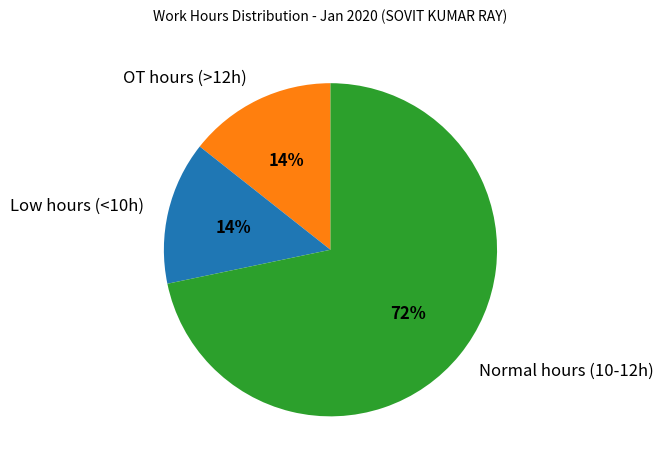

To the nearest percent, what is the difference between the largest and smallest slice percentages?

58%